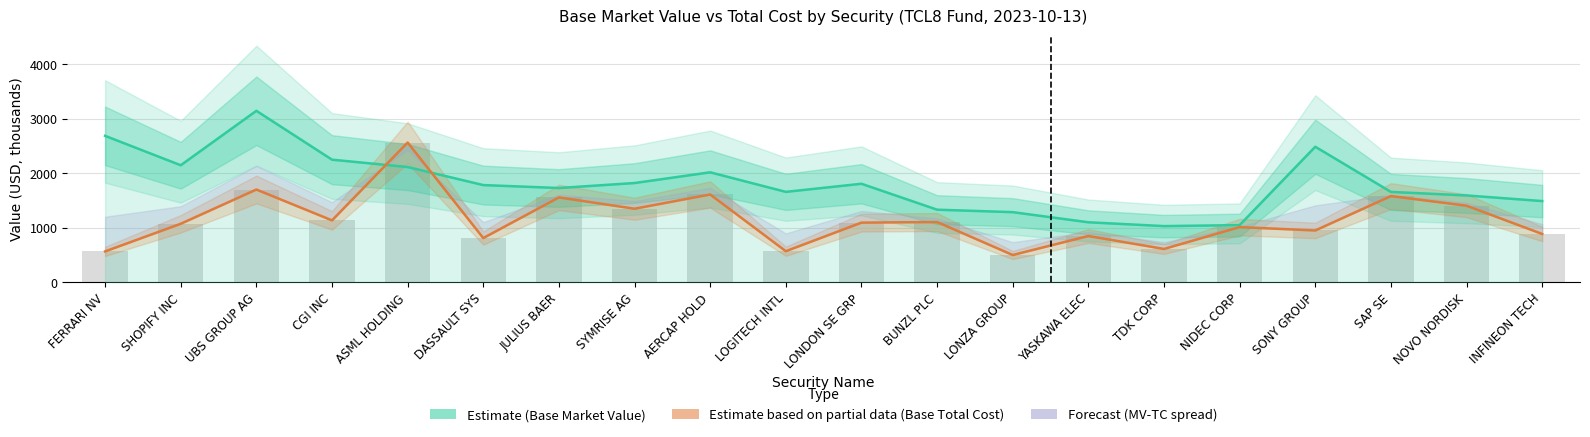

What is the maximum value shown in the chart?

3147.7